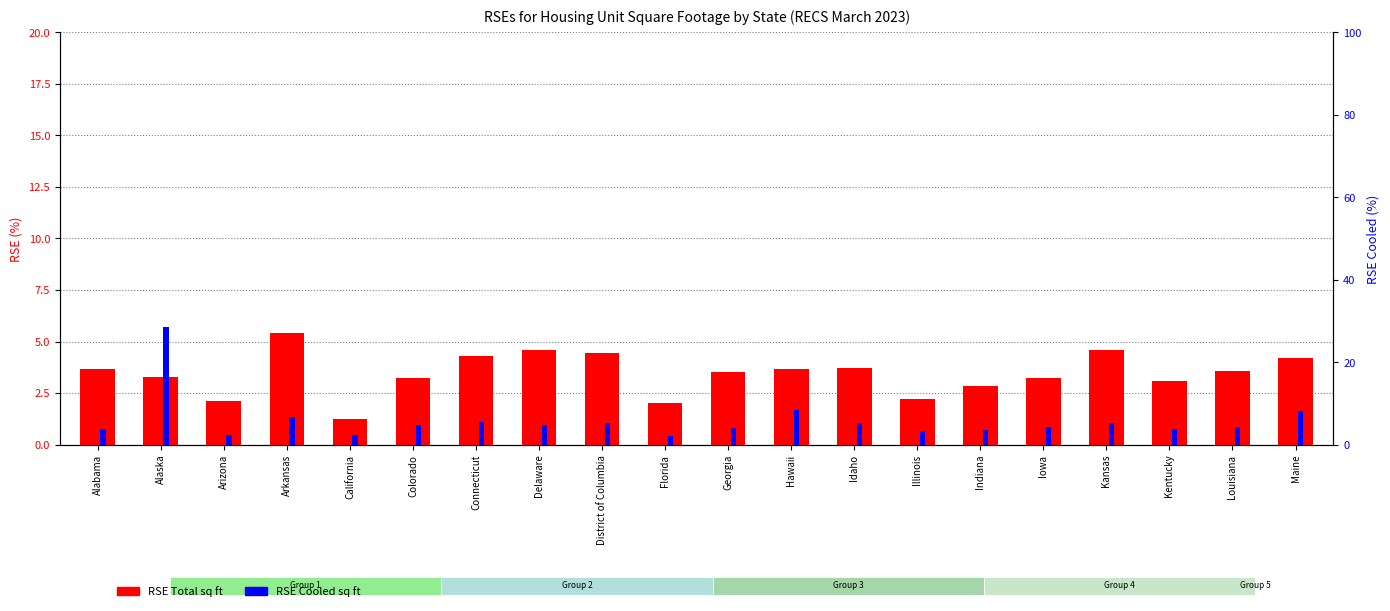

The value of RSE Total sq ft at Kentucky is 3.1. True or false?

True